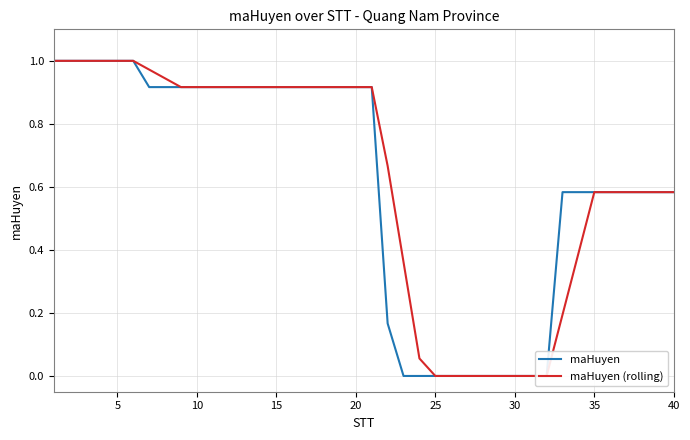

Is it true that maHuyen (rolling) equals 1.4 at 18?

False